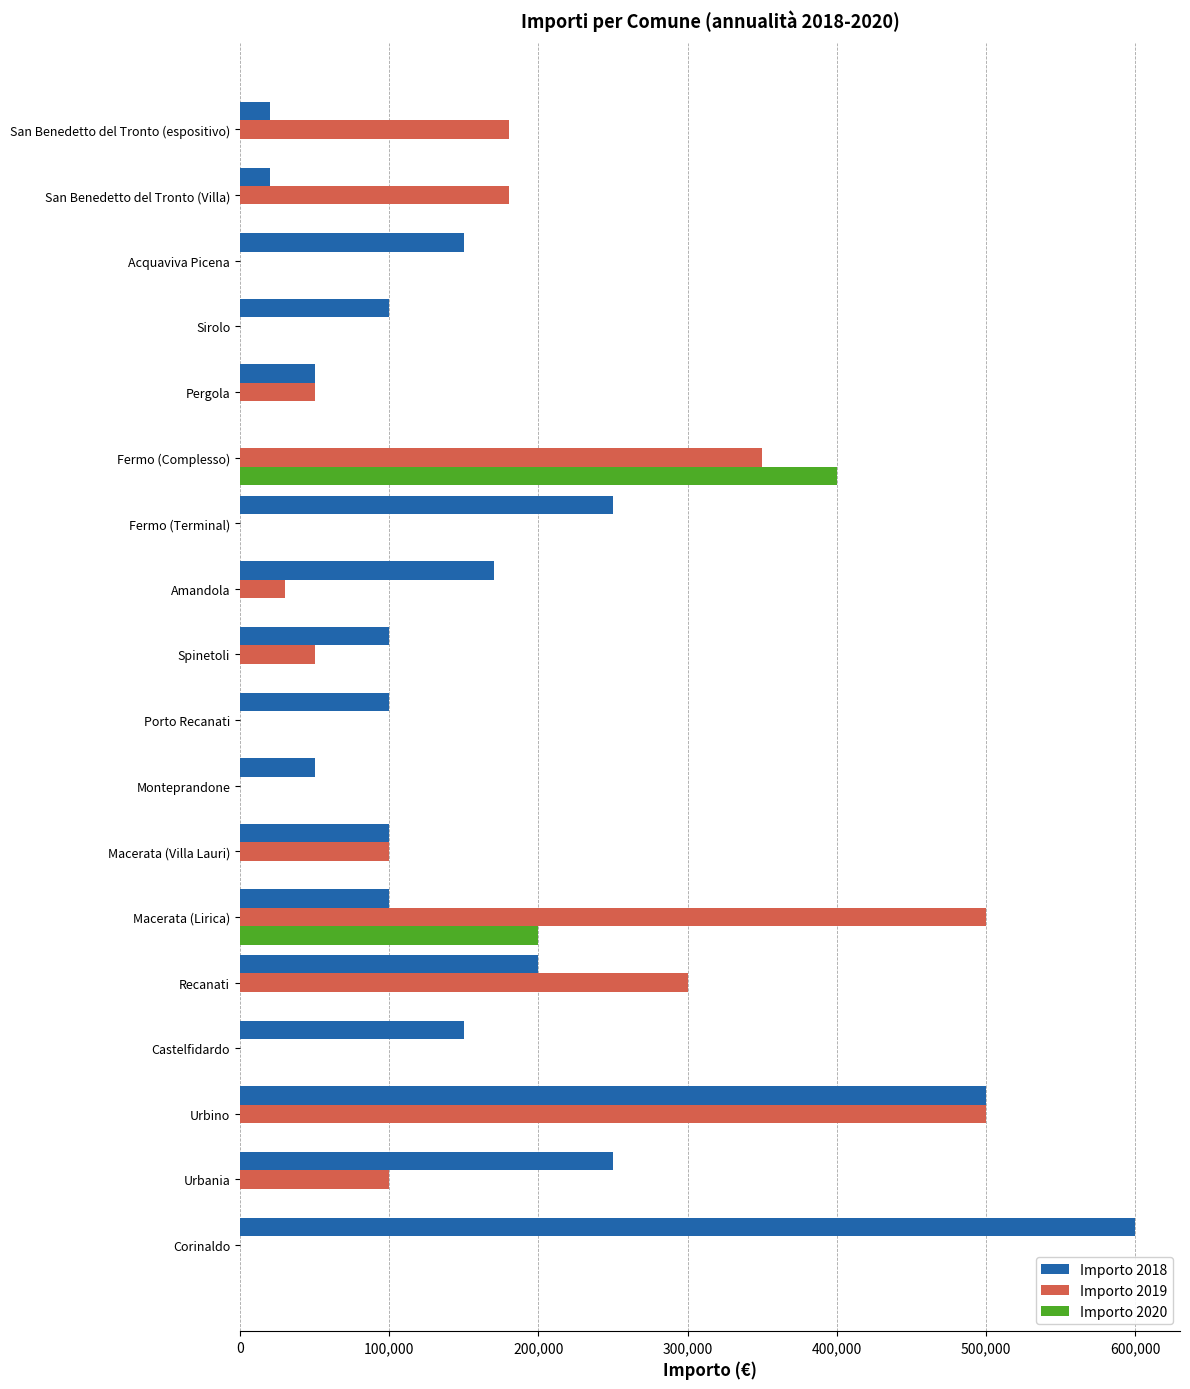

How many values in the Importo 2020 series exceed 0?

2